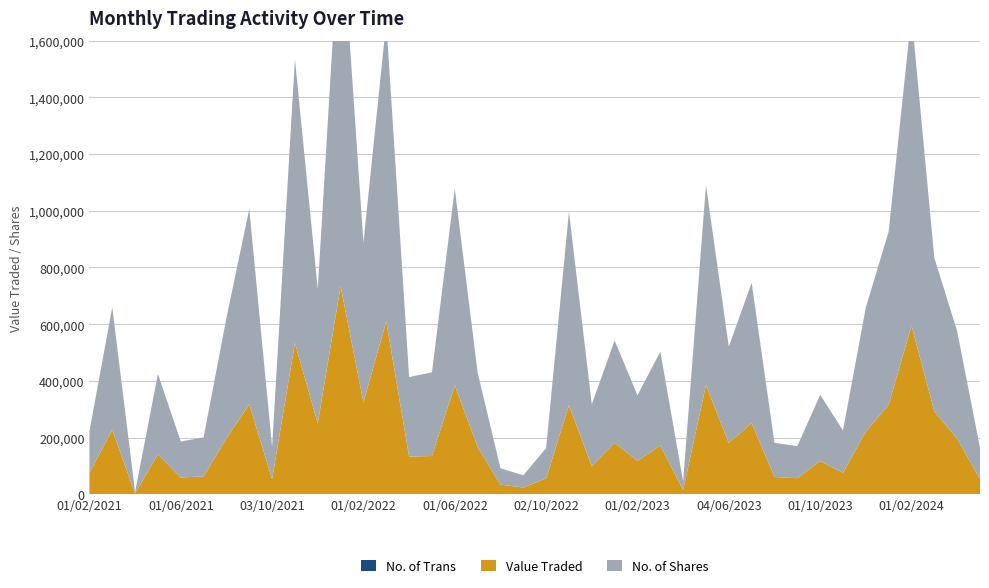

Reading left to right, transcribe all the data shown in this chart.

No. of Trans: 01/02/2021=56	01/03/2021=28	01/04/2021=10	02/05/2021=129	01/06/2021=137	01/07/2021=152	01/08/2021=132	01/09/2021=65	03/10/2021=133	01/11/2021=689	01/12/2021=269	02/01/2022=872	01/02/2022=456	01/03/2022=446	03/04/2022=326	08/05/2022=299	01/06/2022=706	03/07/2022=327	01/08/2022=122	01/09/2022=88	02/10/2022=161	01/11/2022=555	01/12/2022=260	02/01/2023=365	01/02/2023=273	01/03/2023=350	02/04/2023=63	01/05/2023=732	04/06/2023=438	02/07/2023=437	01/08/2023=208	03/09/2023=165	01/10/2023=191	01/11/2023=231	03/12/2023=356	02/01/2024=463	01/02/2024=653	03/03/2024=390	01/04/2024=373	01/05/2024=111
Value Traded: 01/02/2021=76367	01/03/2021=227161	01/04/2021=2840	02/05/2021=141229	01/06/2021=59154	01/07/2021=63195	01/08/2021=196695	01/09/2021=317771	03/10/2021=53290	01/11/2021=532981	01/12/2021=249598	02/01/2022=733374	01/02/2022=323928	01/03/2022=609327	03/04/2022=132685	08/05/2022=134856	01/06/2022=383554	03/07/2022=167090	01/08/2022=33851	01/09/2022=23940	02/10/2022=55978	01/11/2022=313572	01/12/2022=99466	02/01/2023=181251	01/02/2023=117625	01/03/2023=171578	02/04/2023=14962	01/05/2023=384588	04/06/2023=180178	02/07/2023=250812	01/08/2023=60745	03/09/2023=56668	01/10/2023=117052	01/11/2023=75964	03/12/2023=221012	02/01/2024=315493	01/02/2024=594055	03/03/2024=292095	01/04/2024=195876	01/05/2024=53131
No. of Shares: 01/02/2021=145627	01/03/2021=432556	01/04/2021=5271	02/05/2021=283161	01/06/2021=127108	01/07/2021=137321	01/08/2021=425097	01/09/2021=688992	03/10/2021=113498	01/11/2021=1001146	01/12/2021=473828	02/01/2022=1333039	01/02/2022=562603	01/03/2022=1057517	03/04/2022=280656	08/05/2022=295133	01/06/2022=694497	03/07/2022=262534	01/08/2022=58142	01/09/2022=43087	02/10/2022=106874	01/11/2022=682950	01/12/2022=217729	02/01/2023=361317	01/02/2023=231153	01/03/2023=331415	02/04/2023=31079	01/05/2023=705463	04/06/2023=340121	02/07/2023=494916	01/08/2023=120717	03/09/2023=112850	01/10/2023=233768	01/11/2023=149253	03/12/2023=437775	02/01/2024=610542	01/02/2024=1097545	03/03/2024=541780	01/04/2024=379045	01/05/2024=110585